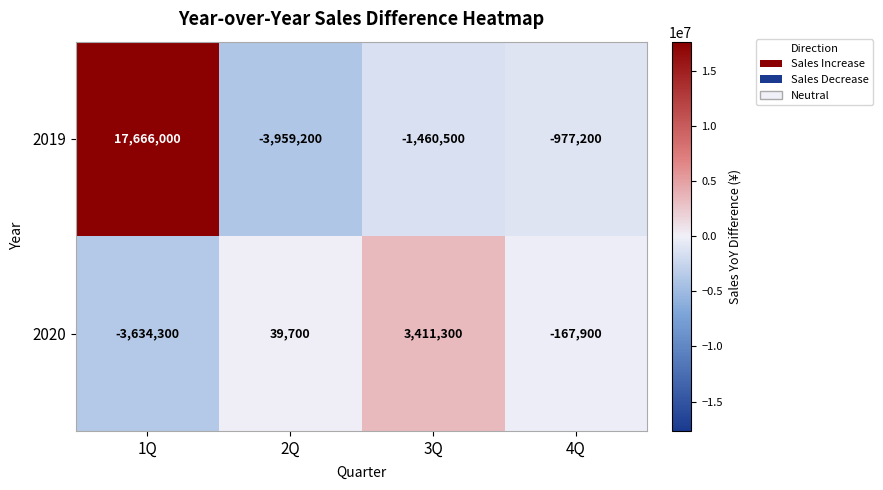

Rank the series at 3Q from lowest to highest value.

2019, 2020